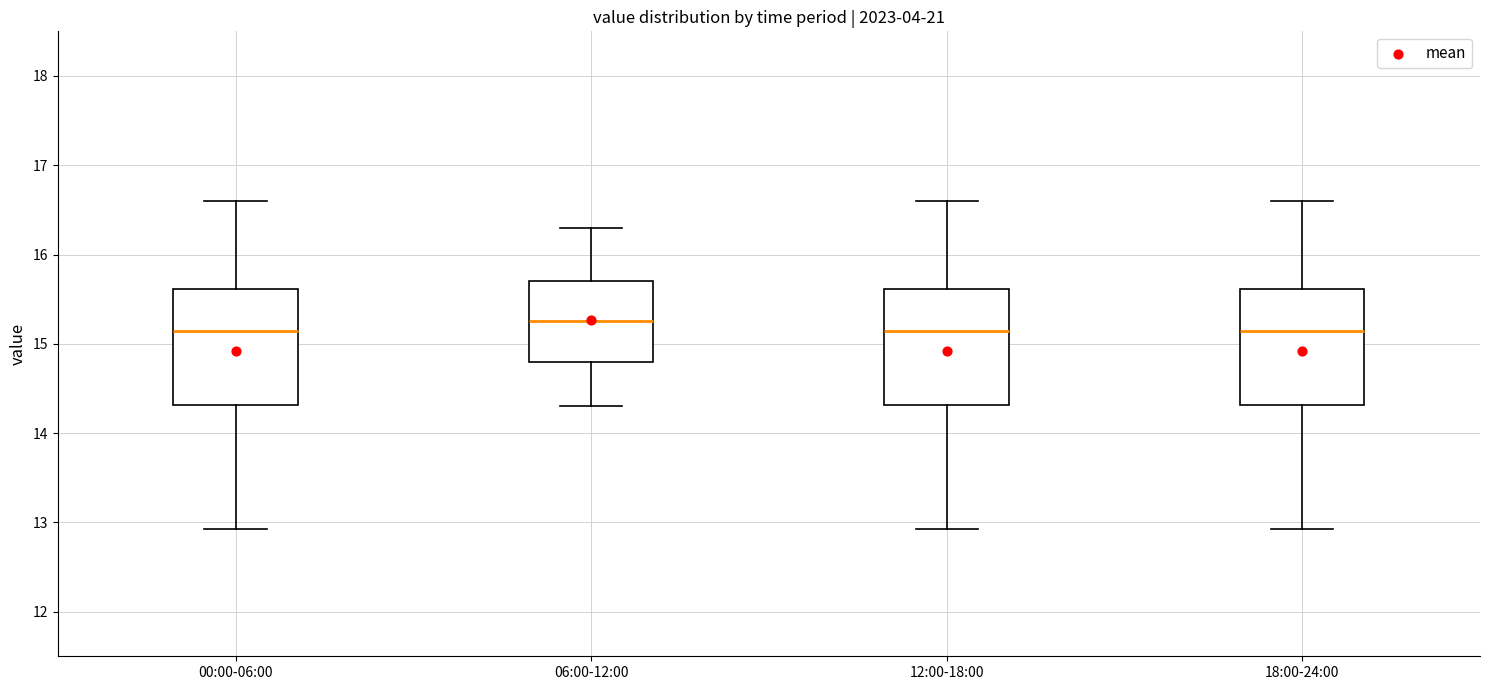

Where does the lower whisker of the box for 12:00-18:00 end on the y-axis? The values are not printed on the chart, so give them approximately, as read against the axis.

12.9